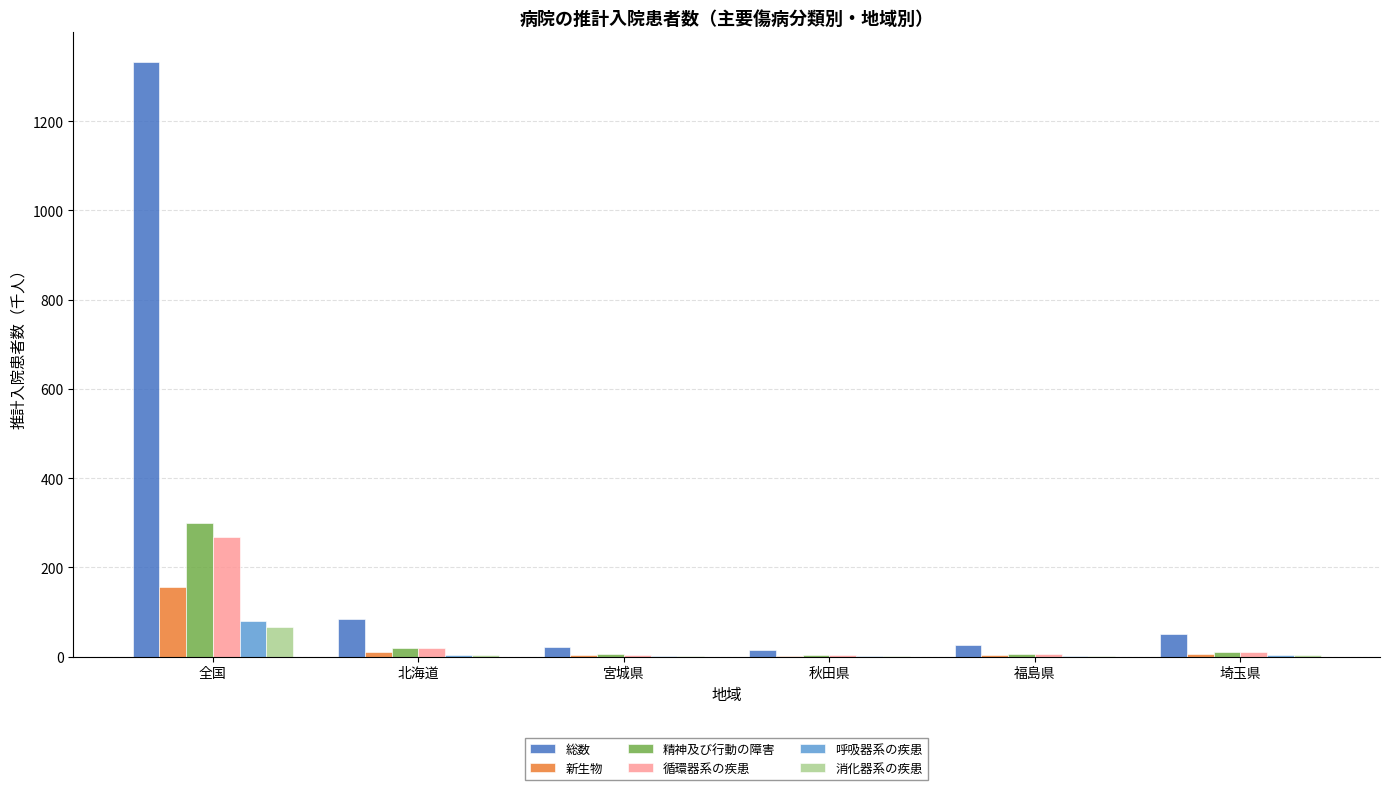

What is the sum of all 消化器系の疾患 values?

75.3